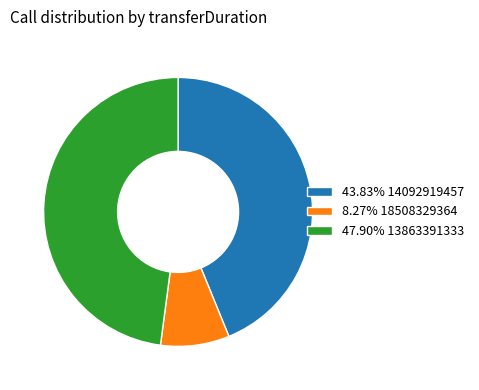

Count the number of slices in the pie.

3